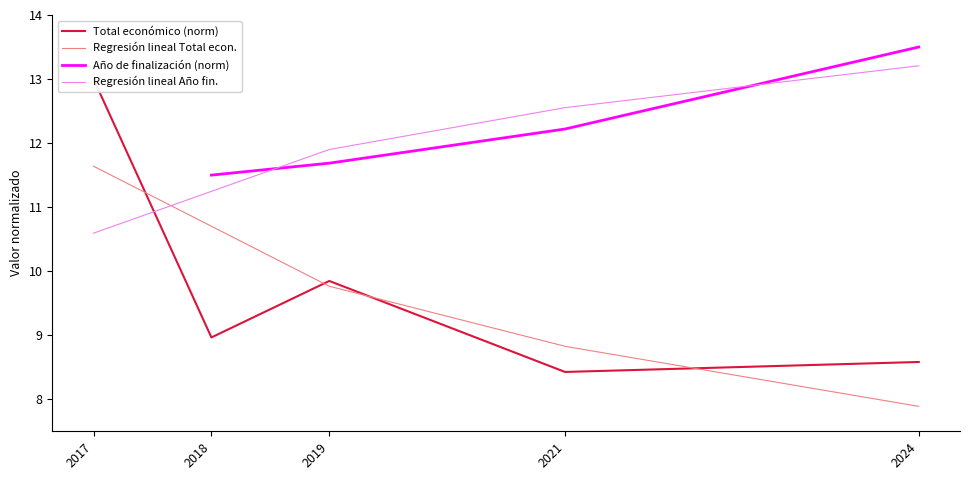

How many times do Año de finalización (norm) and Regresión lineal Año fin. cross each other?

2